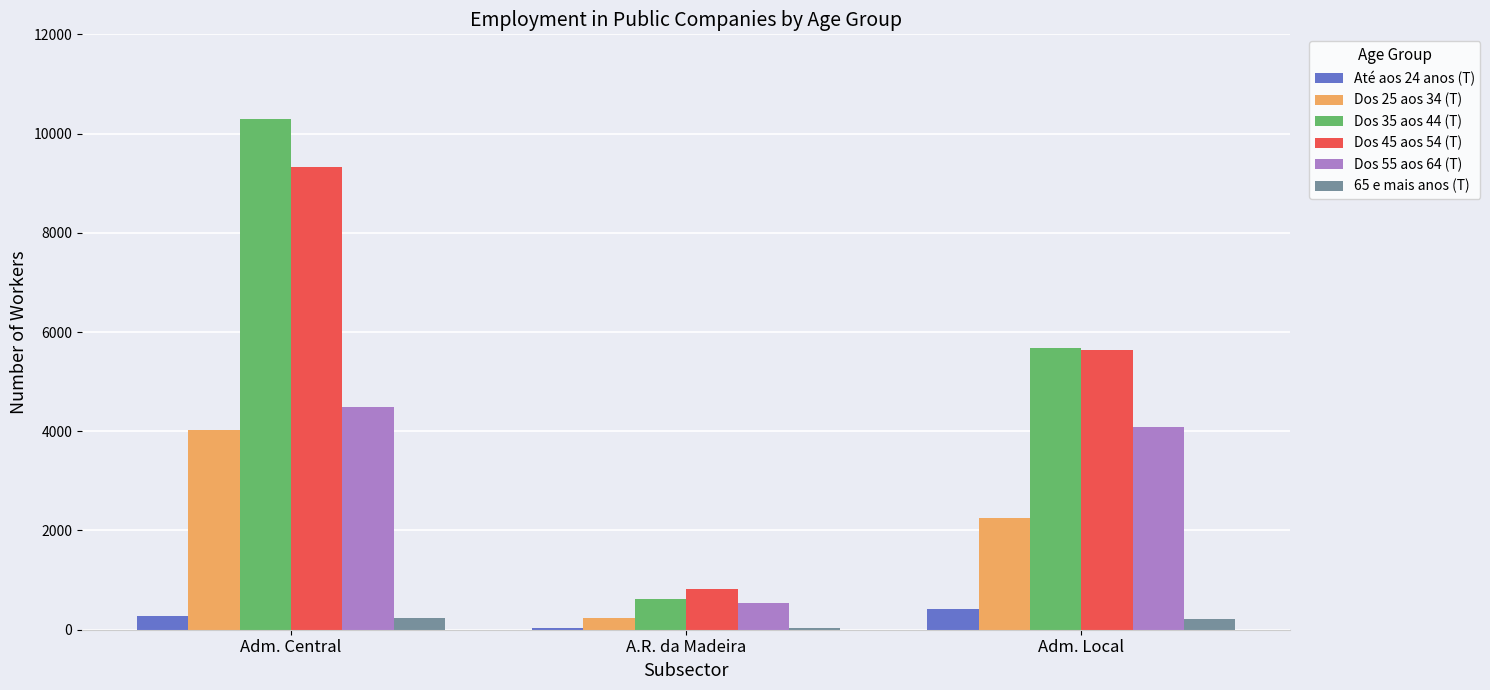

What are all the series names shown in the legend?

Até aos 24 anos (T), Dos 25 aos 34 (T), Dos 35 aos 44 (T), Dos 45 aos 54 (T), Dos 55 aos 64 (T), 65 e mais anos (T)